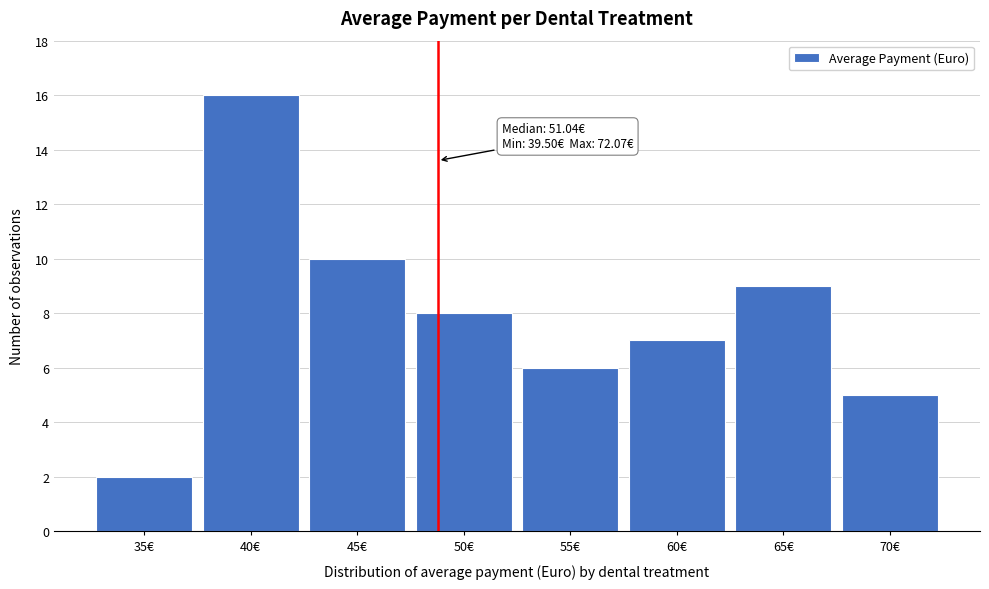

Reading right to left, list all the values displayed in this chart.

5	9	7	6	8	10	16	2